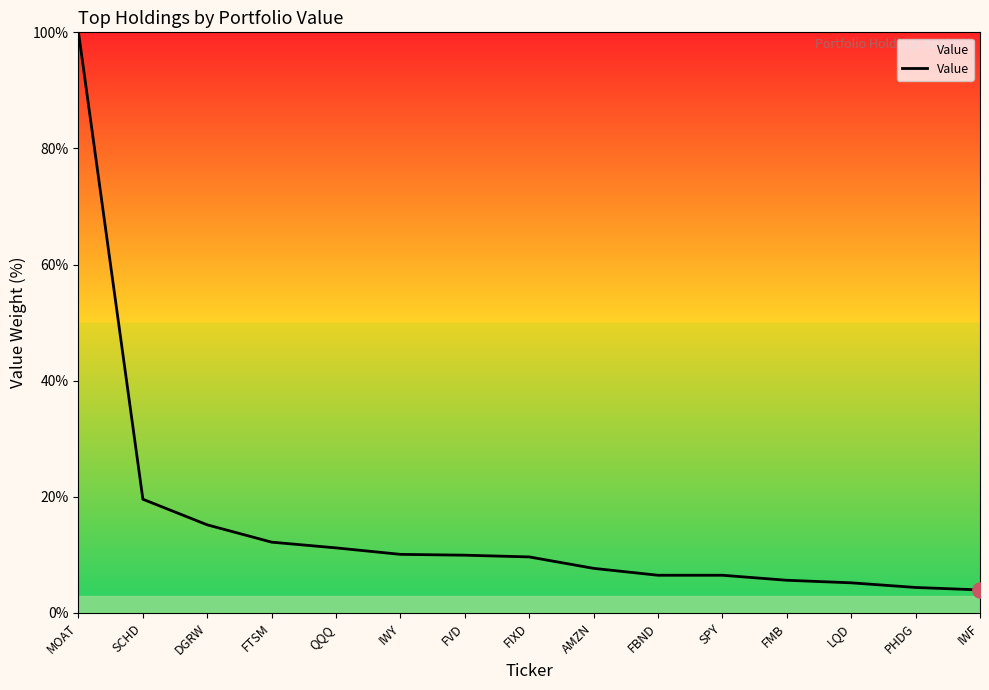

What is the change in value from FBND to IWF?

-2.5